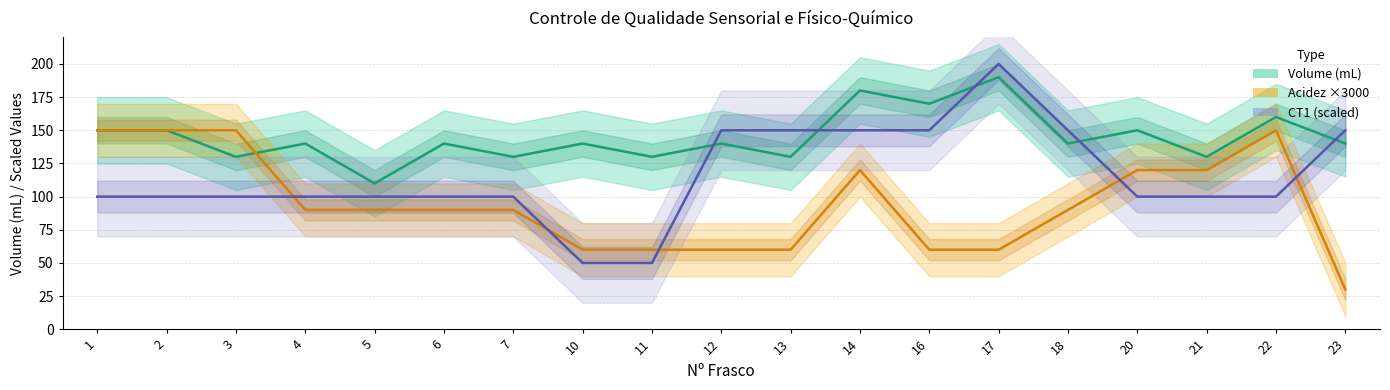

How many times do Acidez ×3000 and Volume (mL) cross each other?

1